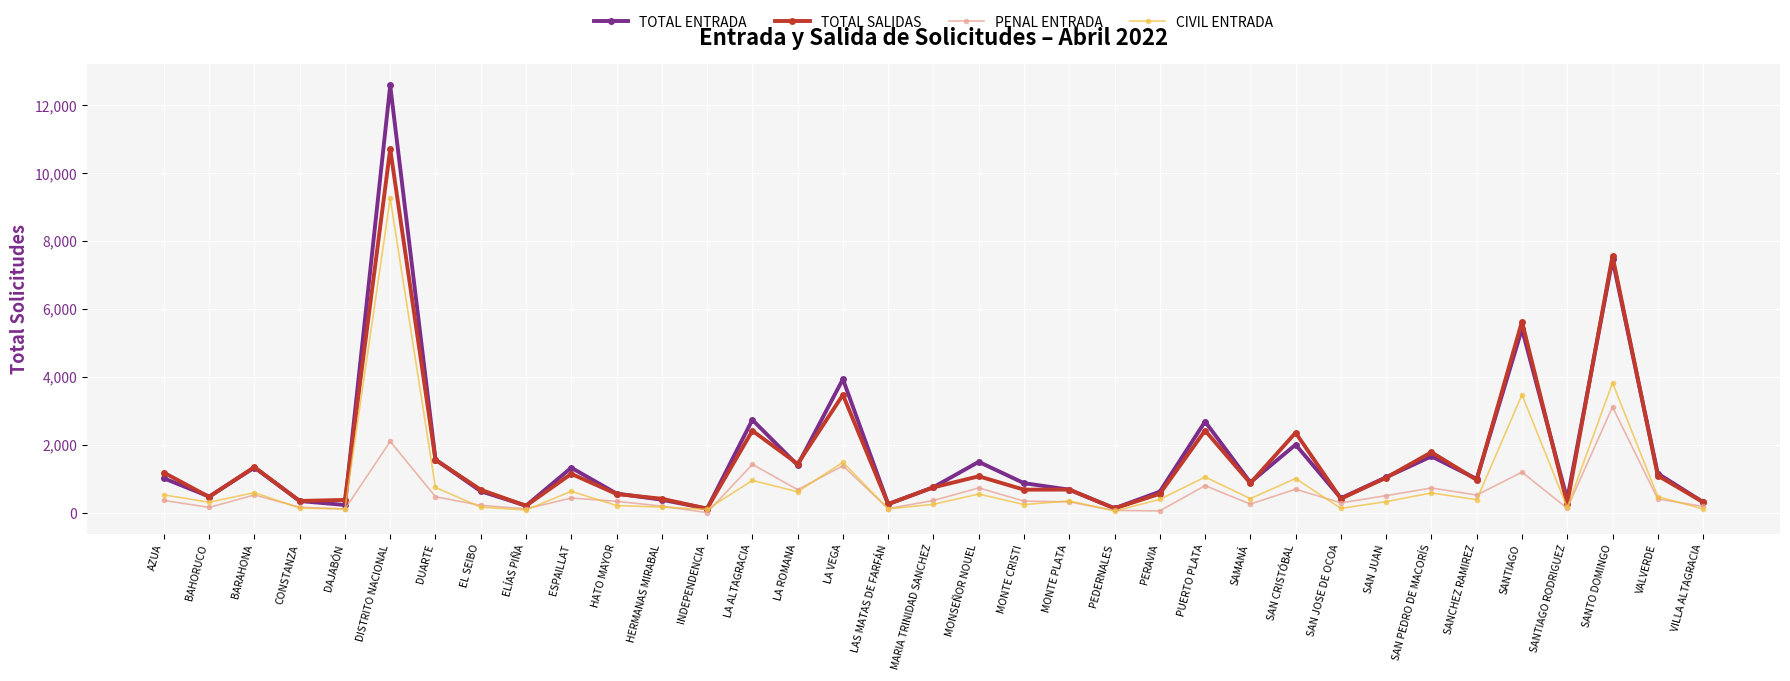

True or false: CIVIL ENTRADA has more than 0 interior local peaks.

True